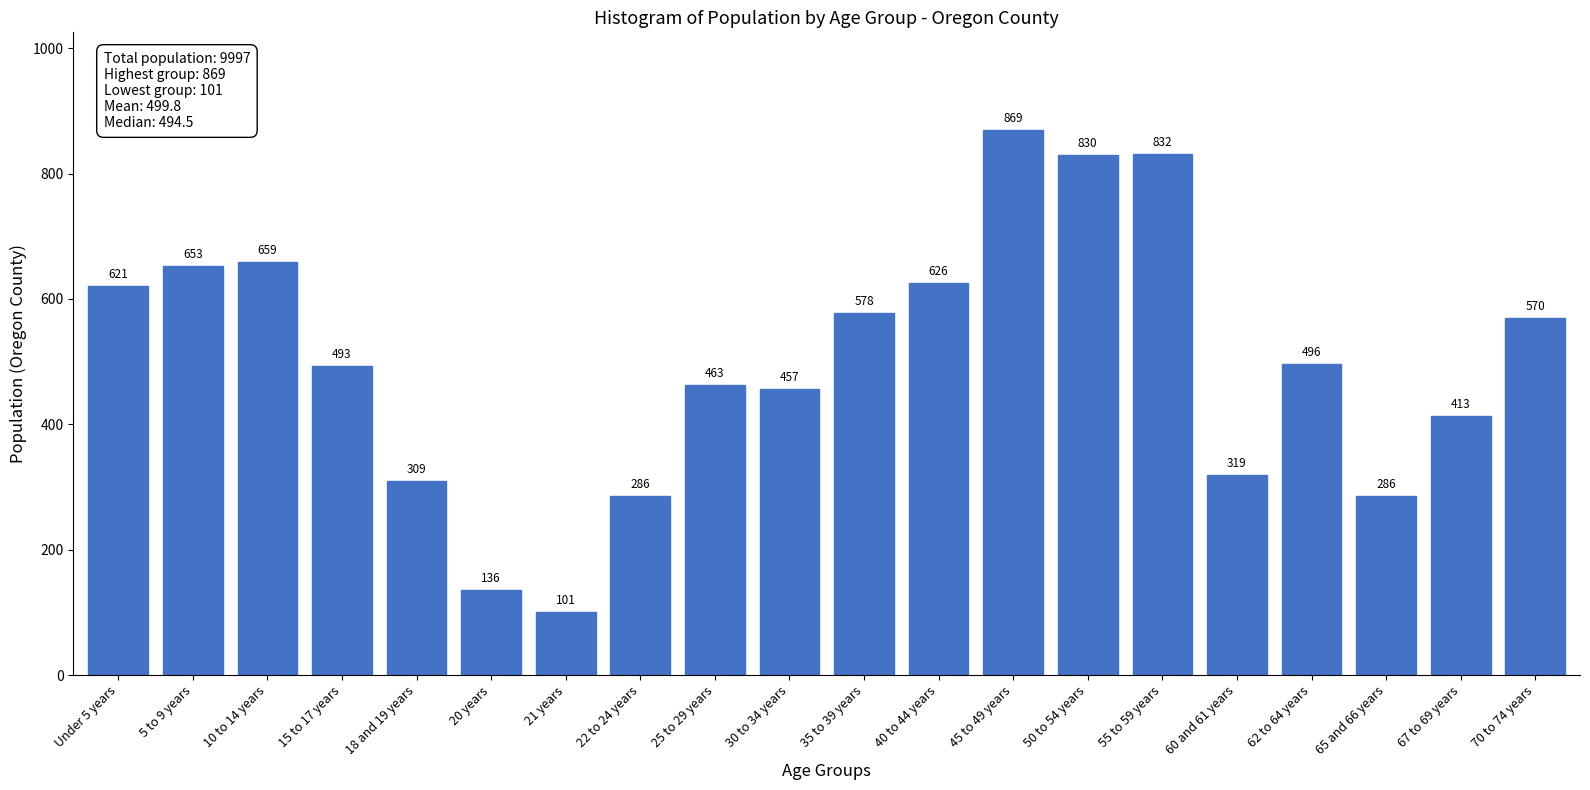

Reading left to right, what are all the values shown in this chart?

Under 5 years=621	5 to 9 years=653	10 to 14 years=659	15 to 17 years=493	18 and 19 years=309	20 years=136	21 years=101	22 to 24 years=286	25 to 29 years=463	30 to 34 years=457	35 to 39 years=578	40 to 44 years=626	45 to 49 years=869	50 to 54 years=830	55 to 59 years=832	60 and 61 years=319	62 to 64 years=496	65 and 66 years=286	67 to 69 years=413	70 to 74 years=570